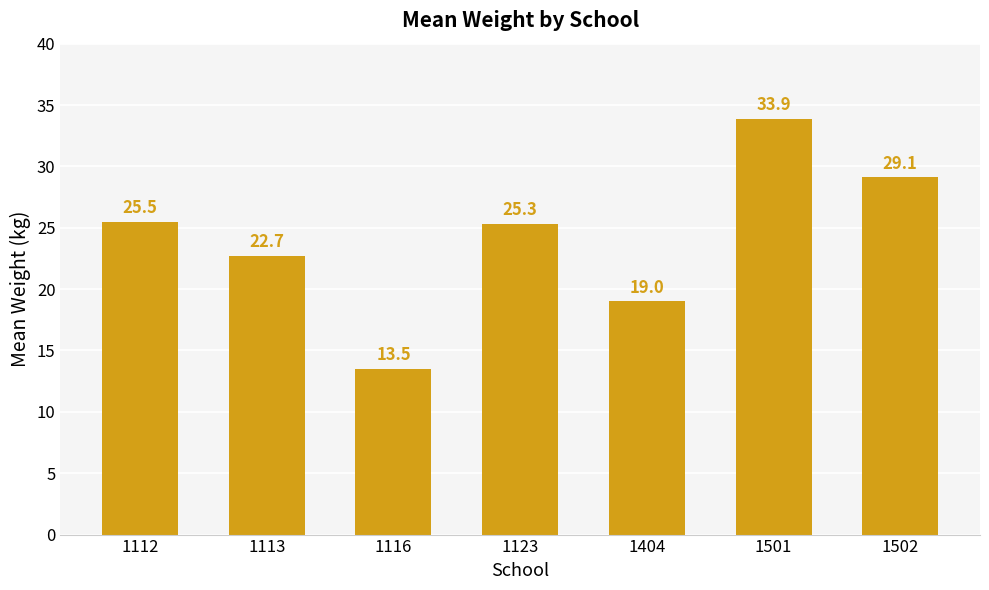

What is the ratio of the value at 1404 to the value at 1112?

0.7